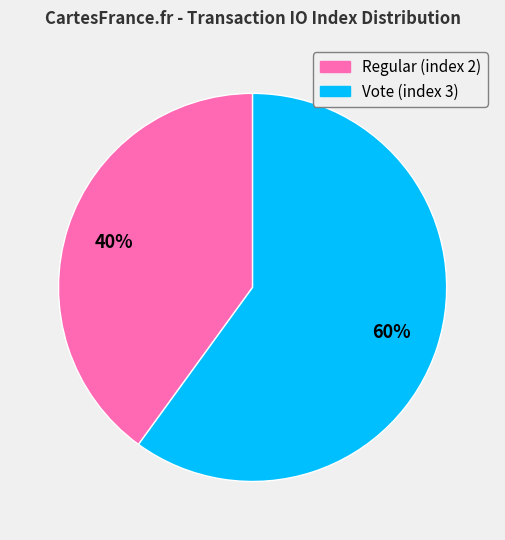

To the nearest percent, what percentage of the pie is Regular (index 2)?

40%